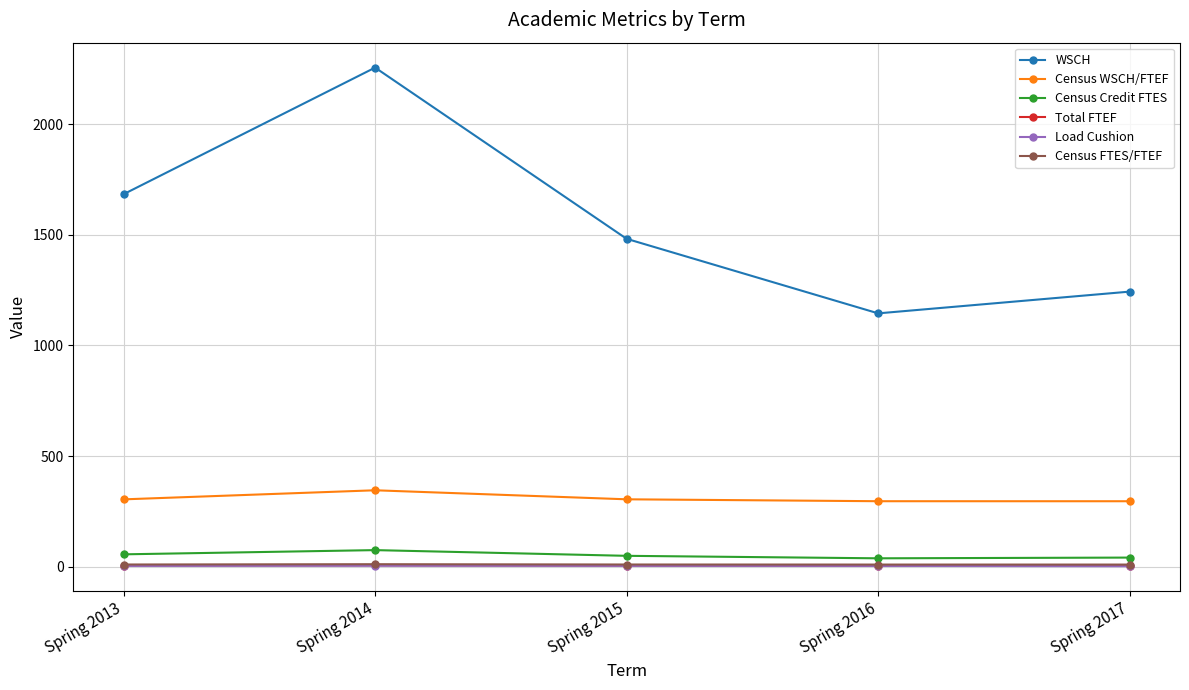

Which series changed the most between Spring 2014 and Spring 2015?

WSCH